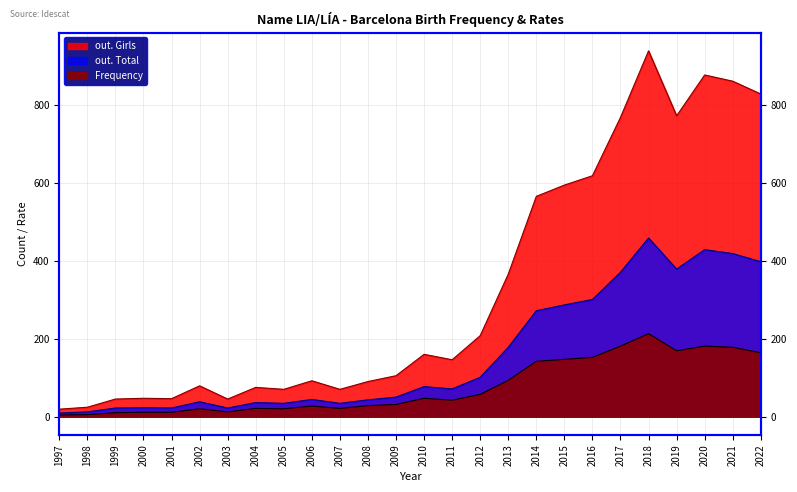

Reading left to right, extract all data points from this chart.

Frequency: 1997=4	1998=5	1999=10	2000=11	2001=11	2002=20	2003=12	2004=21	2005=20	2006=27	2007=21	2008=28	2009=31	2010=47	2011=42	2012=57	2013=93	2014=142	2015=147	2016=152	2017=181	2018=213	2019=169	2020=181	2021=178	2022=164
out. Total: 1997=9	1998=12	1999=22	2000=23	2001=22	2002=38	2003=22	2004=36	2005=34	2006=44	2007=34	2008=43	2009=50	2010=77	2011=71	2012=101	2013=178	2014=272	2015=287	2016=301	2017=371	2018=459	2019=379	2020=429	2021=419	2022=398
out. Girls: 1997=19	1998=24	1999=45	2000=47	2001=46	2002=79	2003=45	2004=75	2005=70	2006=92	2007=70	2008=90	2009=105	2010=160	2011=146	2012=208	2013=366	2014=566	2015=595	2016=619	2017=769	2018=940	2019=773	2020=878	2021=862	2022=829